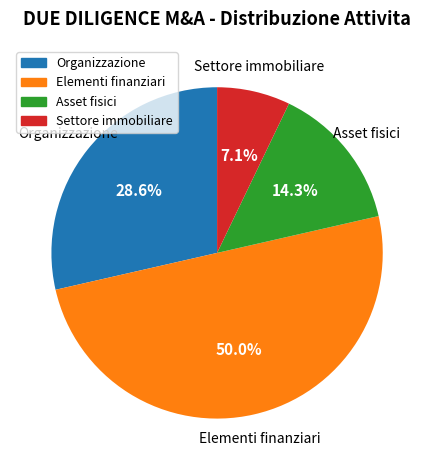

Count the number of slices in the pie.

4